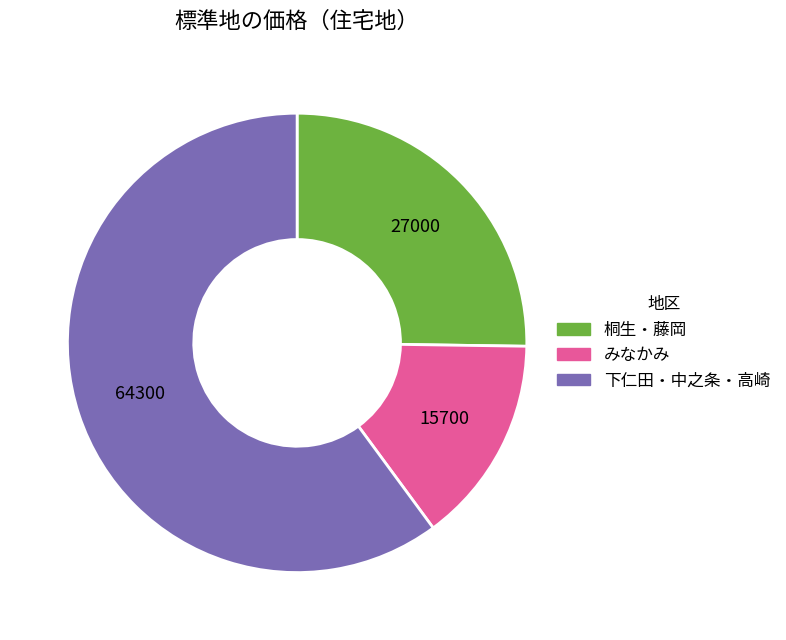

What is the smallest slice in the pie chart?

みなかみ